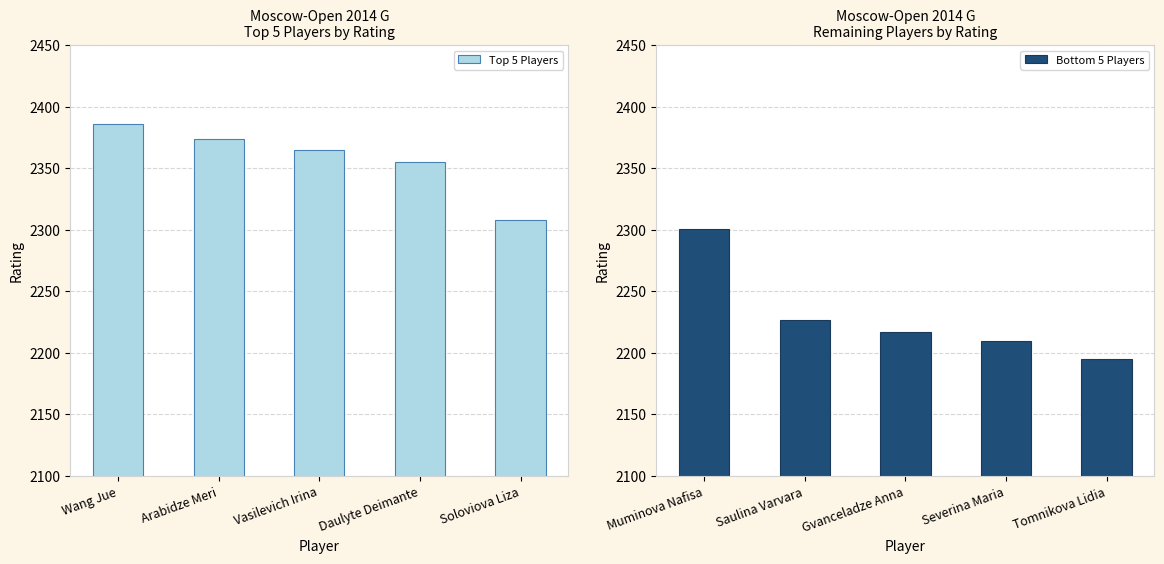

Which series has the largest total across all categories?

Top 5 Players